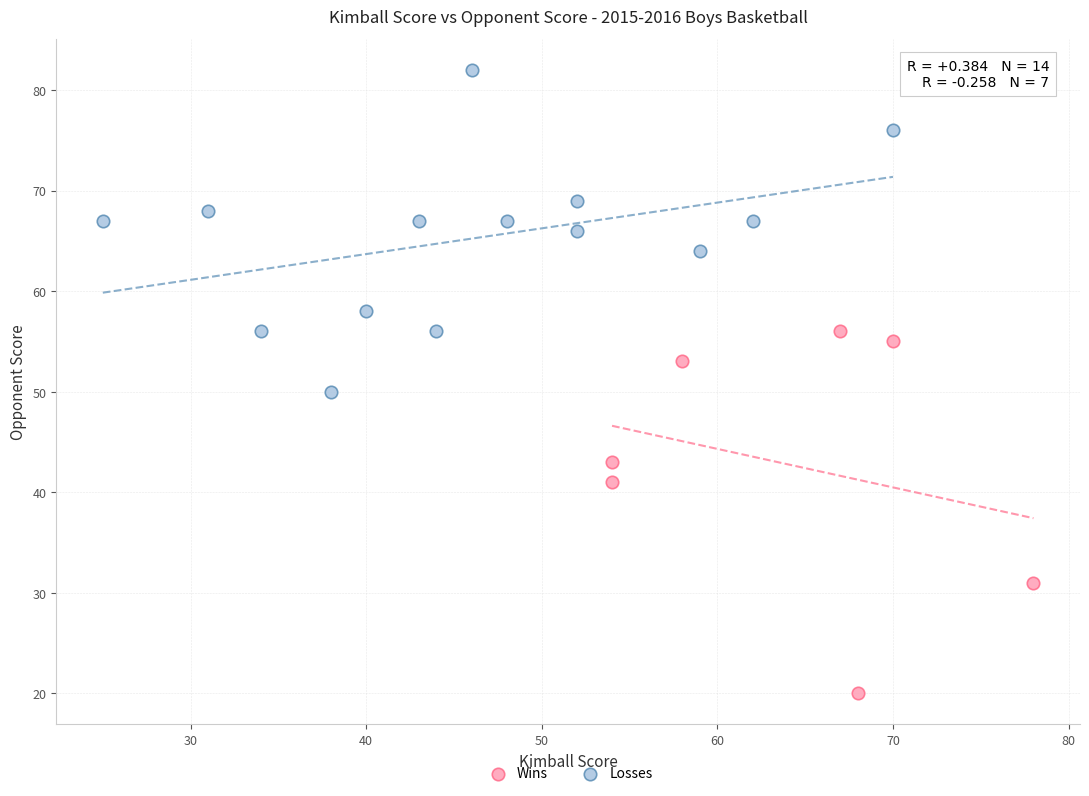

Which series reaches the maximum Y coordinate?

Losses